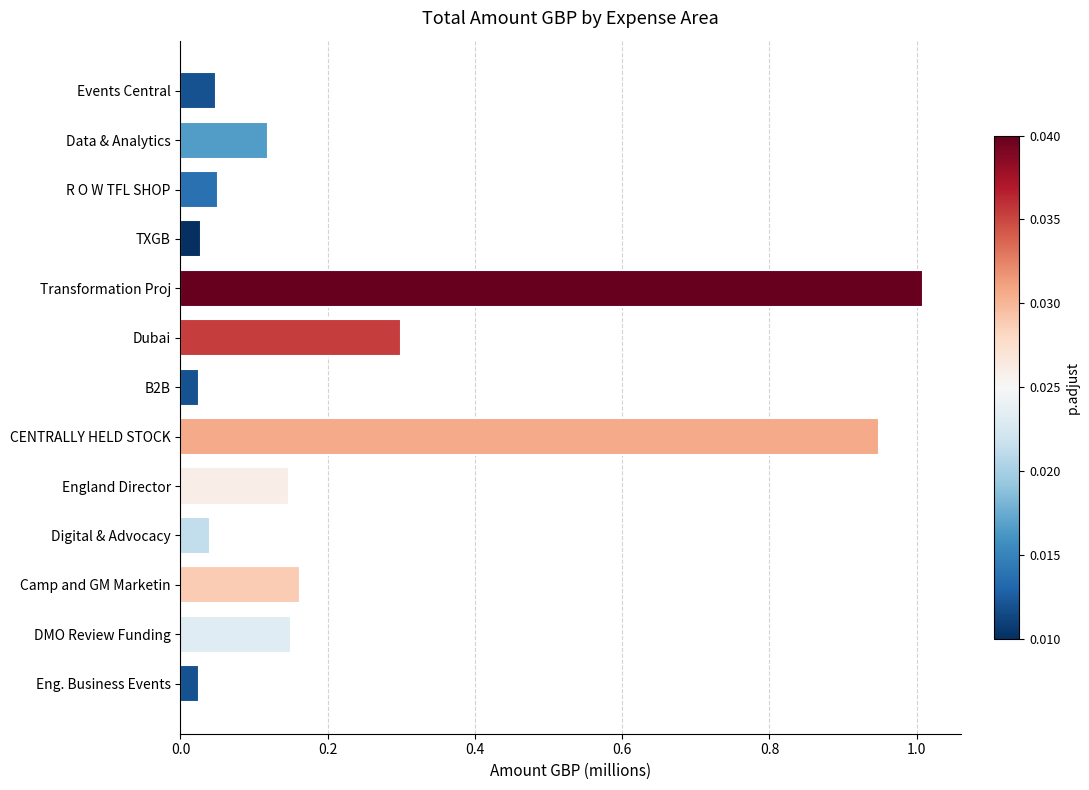

What is the greatest value displayed?

1.0